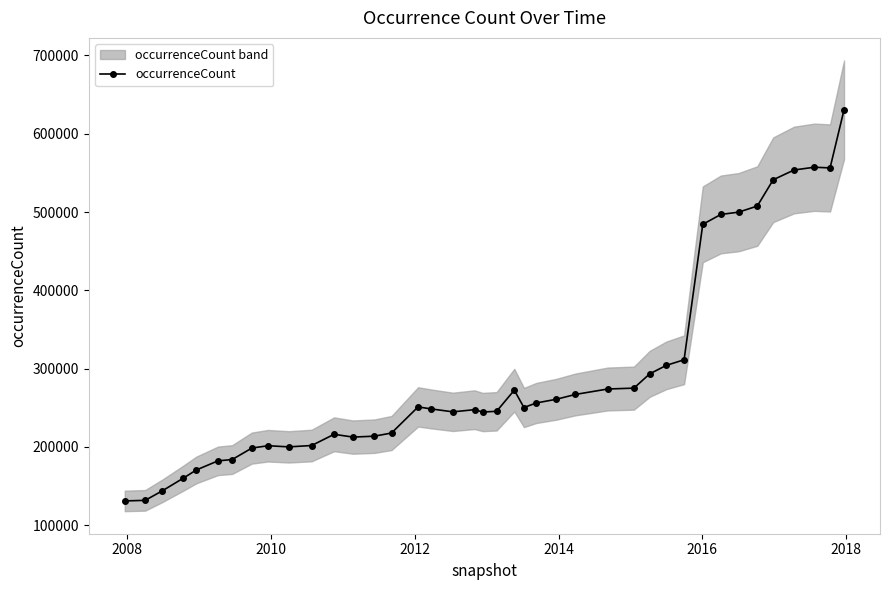

How many lines are shown in the chart?

1